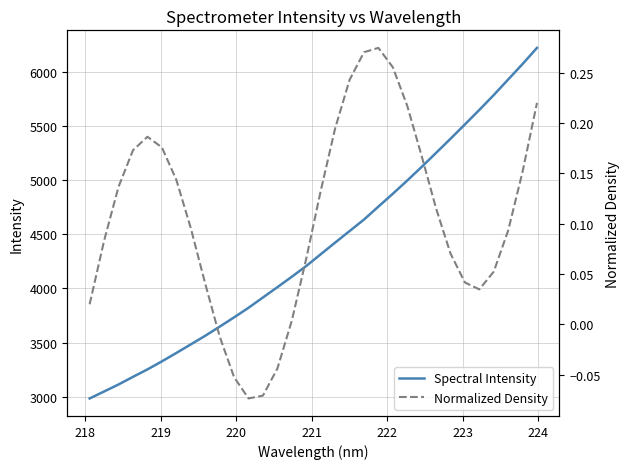

Reading right to left, list all the values displayed in this chart.

Spectral Intensity: 6218.6	6069.9	5926.7	5783.4	5646.3	5512.6	5380.0	5250.0	5120.6	4994.7	4872.9	4754.3	4634.7	4528.6	4422.1	4314.5	4206.5	4107.4	4011.1	3916.3	3821.1	3732.6	3646.9	3562.9	3483.3	3404.2	3326.8	3252.6	3184.1	3113.7	3048.8	2984.9
Normalized Density: 0.2	0.2	0.1	0.1	0.0	0.0	0.1	0.1	0.2	0.2	0.3	0.3	0.3	0.2	0.2	0.1	0.1	0.0	-0.0	-0.1	-0.1	-0.1	-0.0	0.0	0.1	0.1	0.2	0.2	0.2	0.1	0.1	0.0